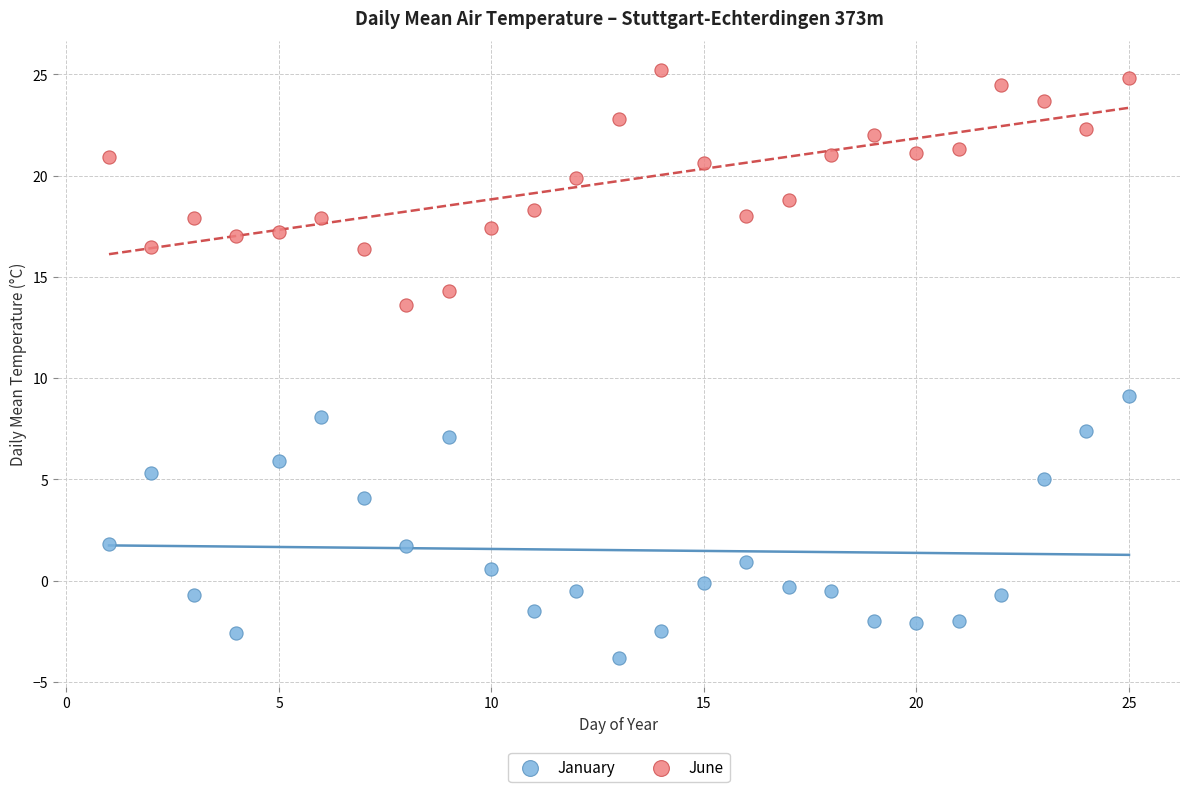

What are all the series names shown in the legend?

January, June